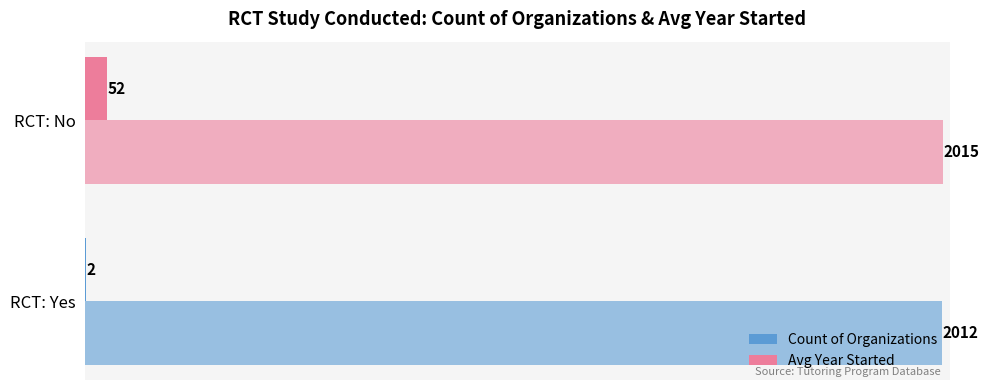

Rank the series by their maximum value, from lowest to highest.

Count of Organizations, Avg Year Started